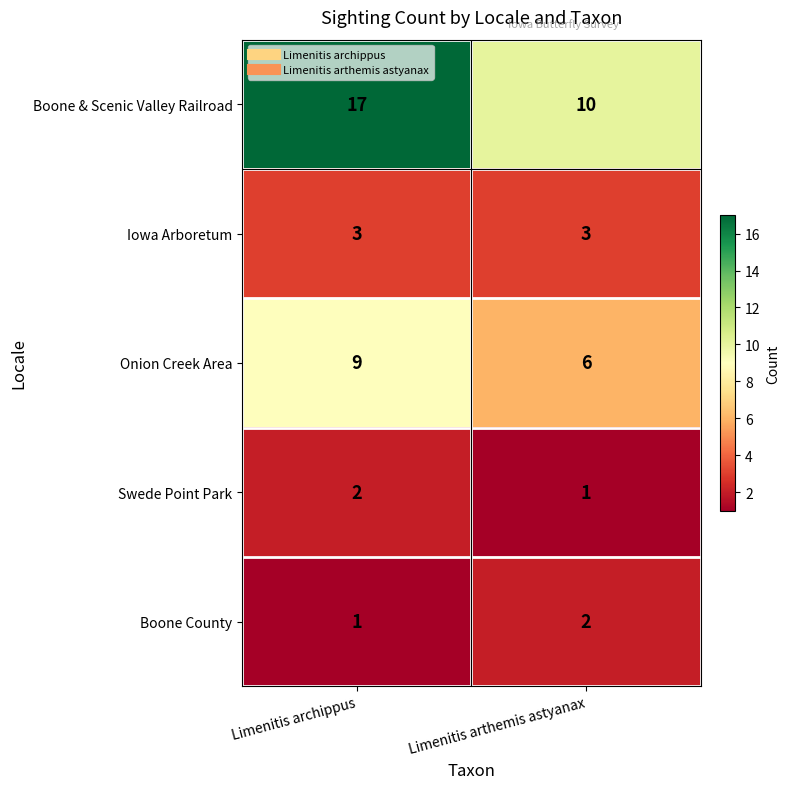

How many categories are shown in the chart?

2